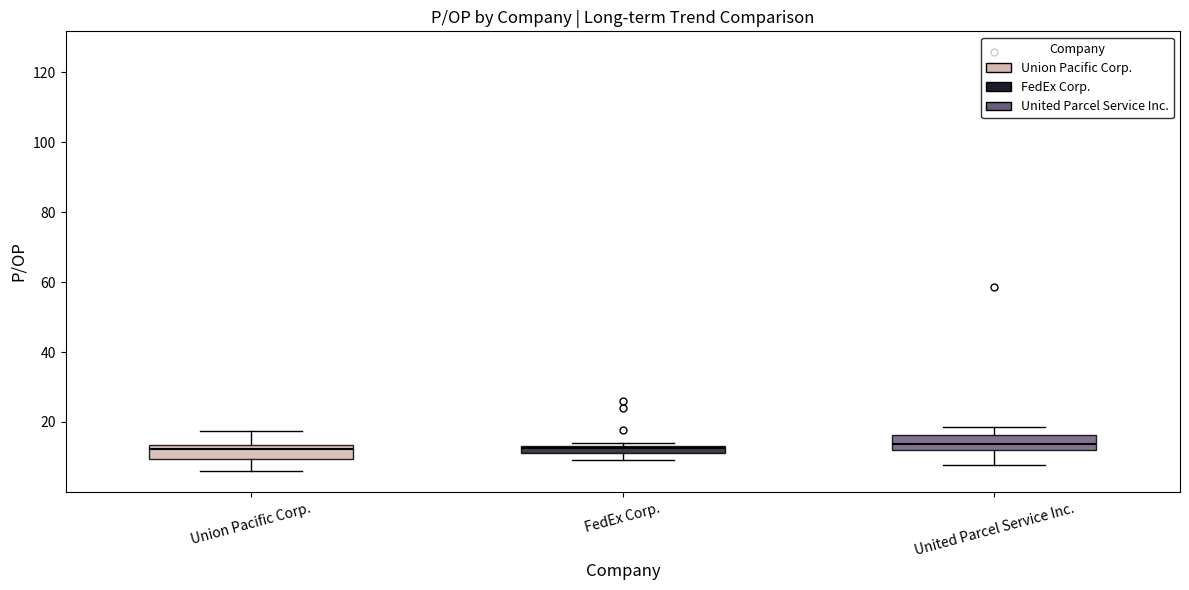

Where is the upper edge of the box for FedEx Corp. on the y-axis? The values are not printed on the chart, so give them approximately, as read against the axis.

14